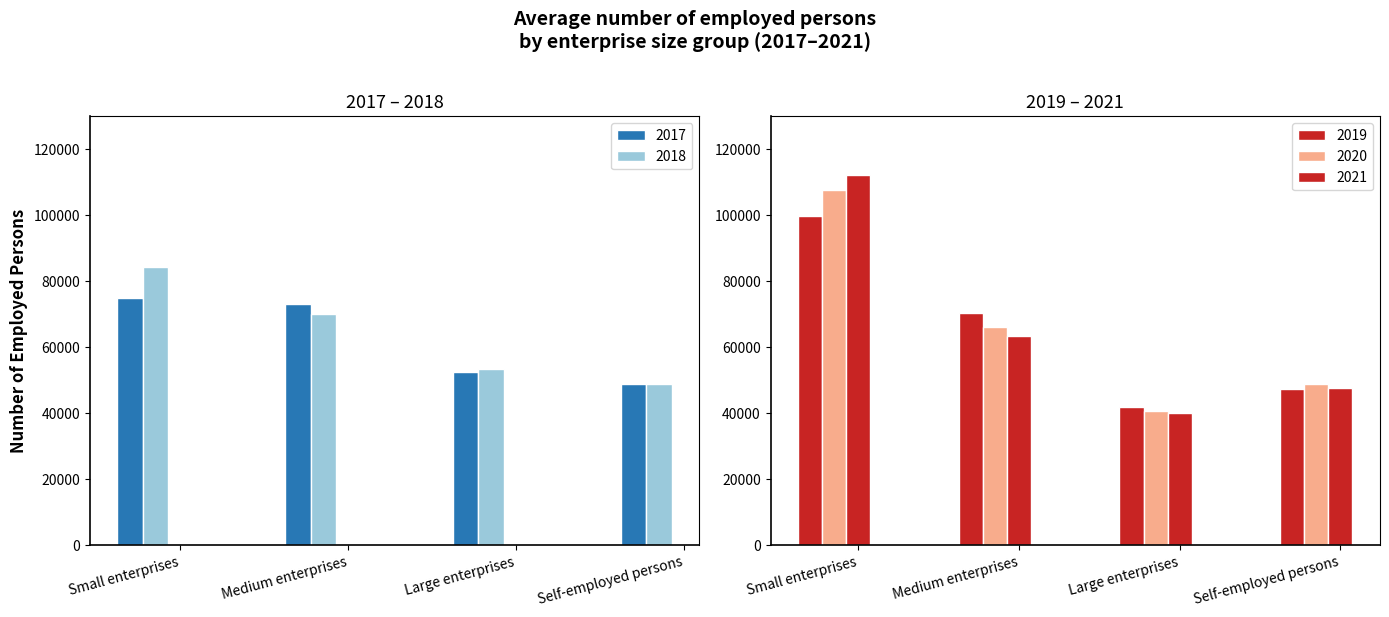

Which has a higher value, Medium enterprises or Self-employed persons?

Medium enterprises